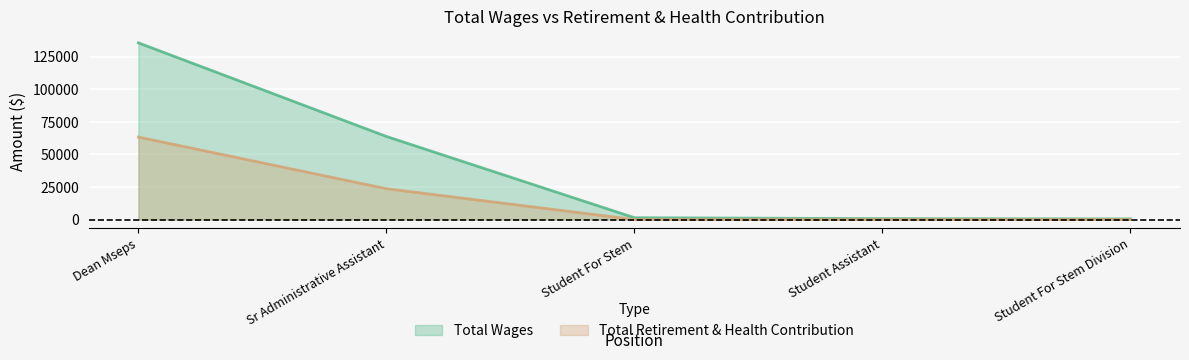

True or false: Total Retirement & Health Contribution has more than 0 interior local peaks.

False